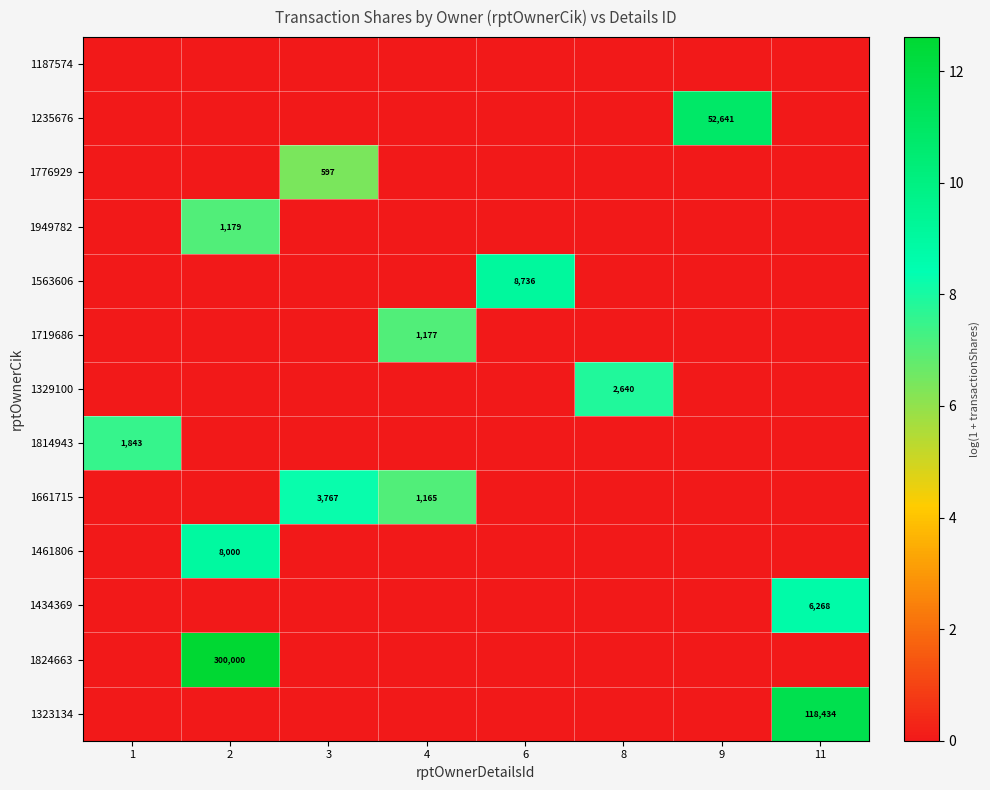

The 1235676 series shows 90805 at 9. True or false?

False